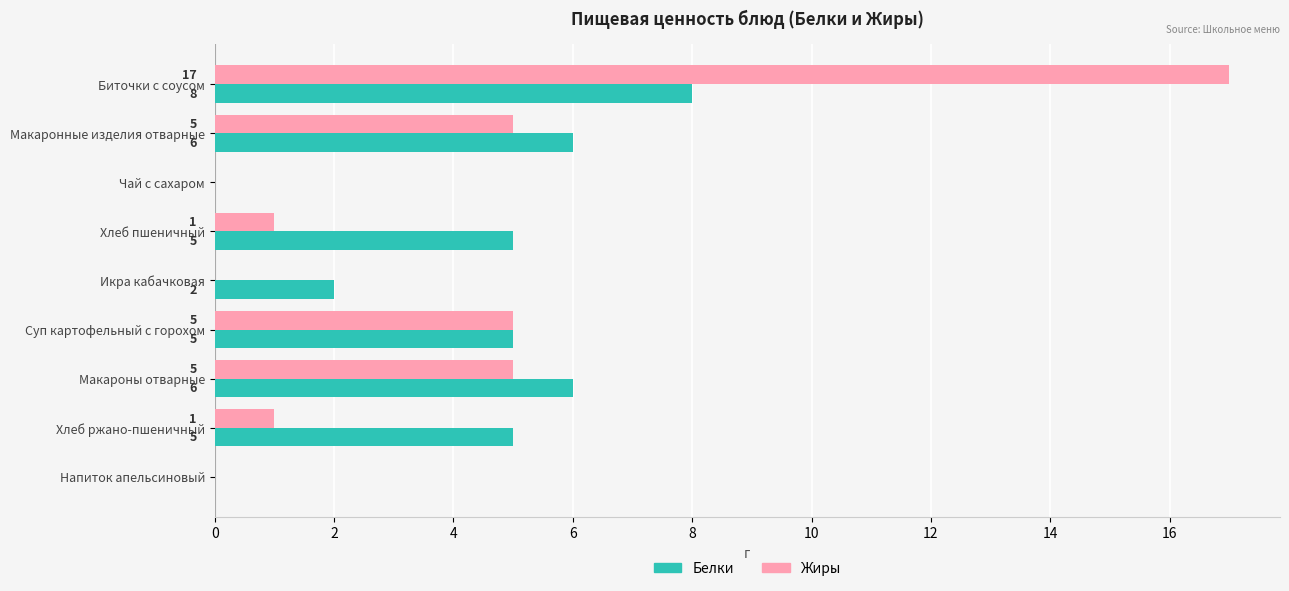

What is the sum of all Белки values?

37